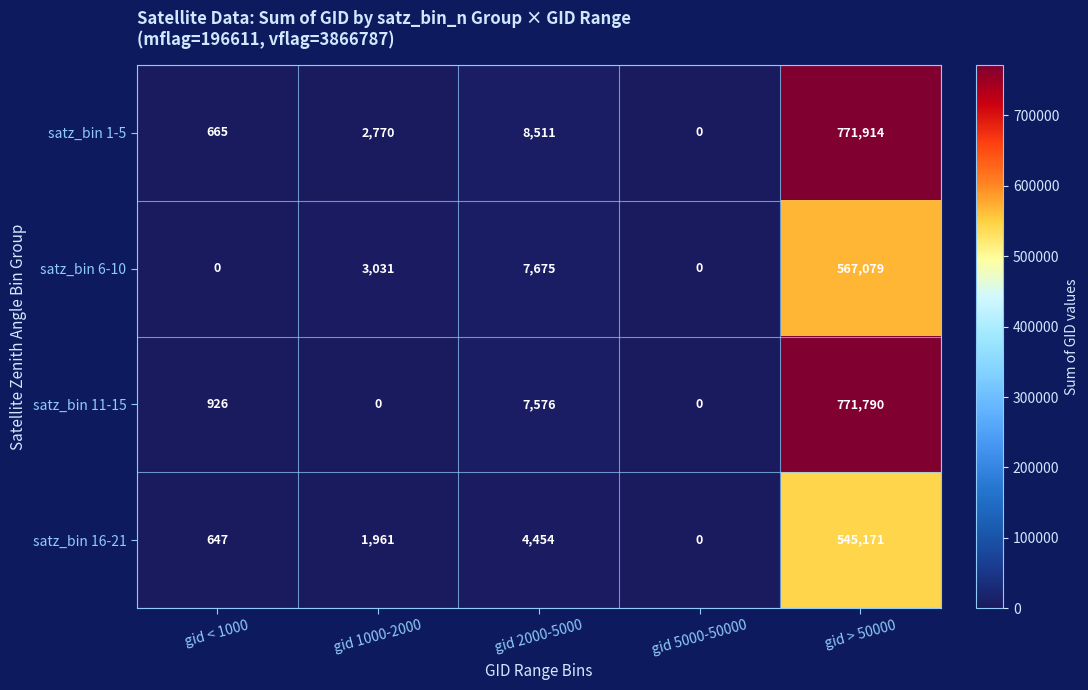

Reading left to right, list all the values displayed in this chart.

satz_bin 1-5: gid < 1000=665	gid 1000-2000=2770	gid 2000-5000=8511	gid 5000-50000=0	gid > 50000=771914
satz_bin 6-10: gid < 1000=0	gid 1000-2000=3031	gid 2000-5000=7675	gid 5000-50000=0	gid > 50000=567079
satz_bin 11-15: gid < 1000=926	gid 1000-2000=0	gid 2000-5000=7576	gid 5000-50000=0	gid > 50000=771790
satz_bin 16-21: gid < 1000=647	gid 1000-2000=1961	gid 2000-5000=4454	gid 5000-50000=0	gid > 50000=545171